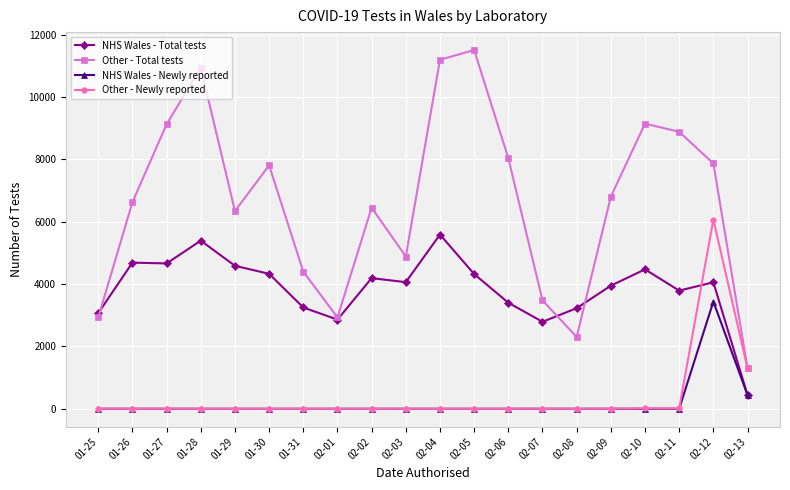

Is this an area chart (filled region under the line)?

No